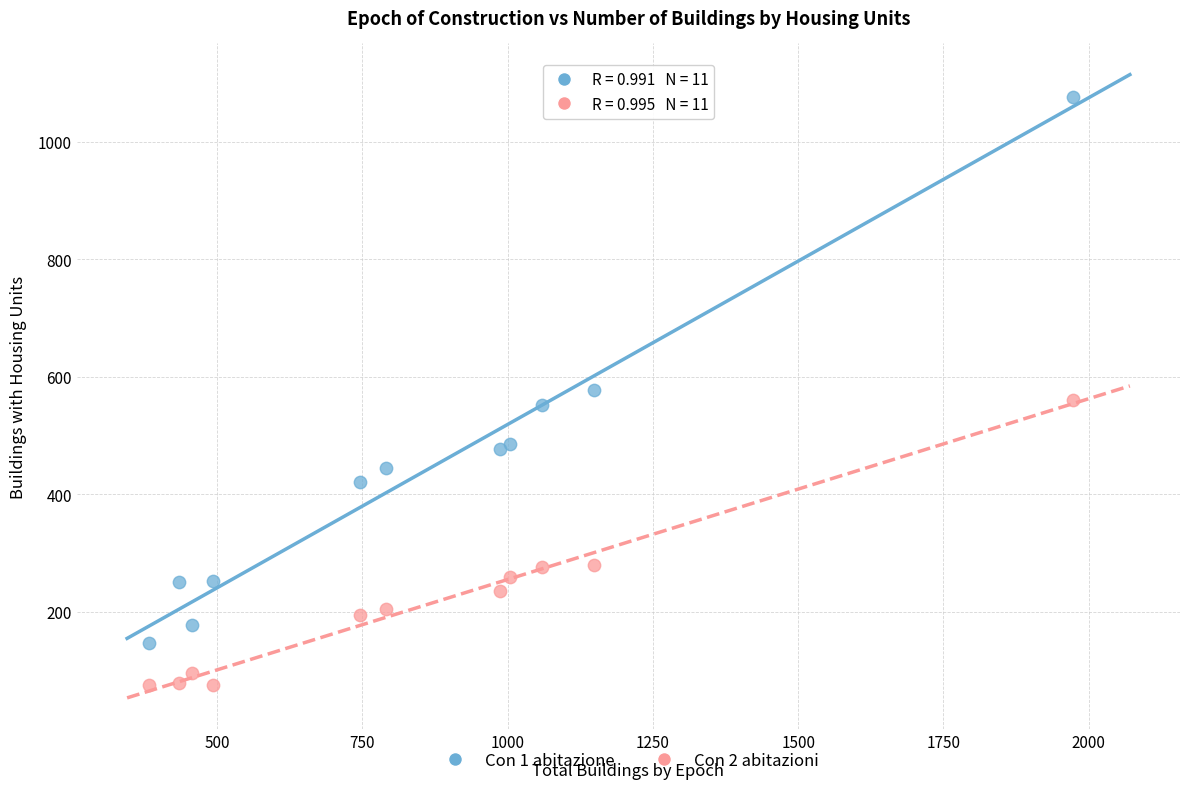

Which series reaches the minimum Y coordinate?

Con 2 abitazioni